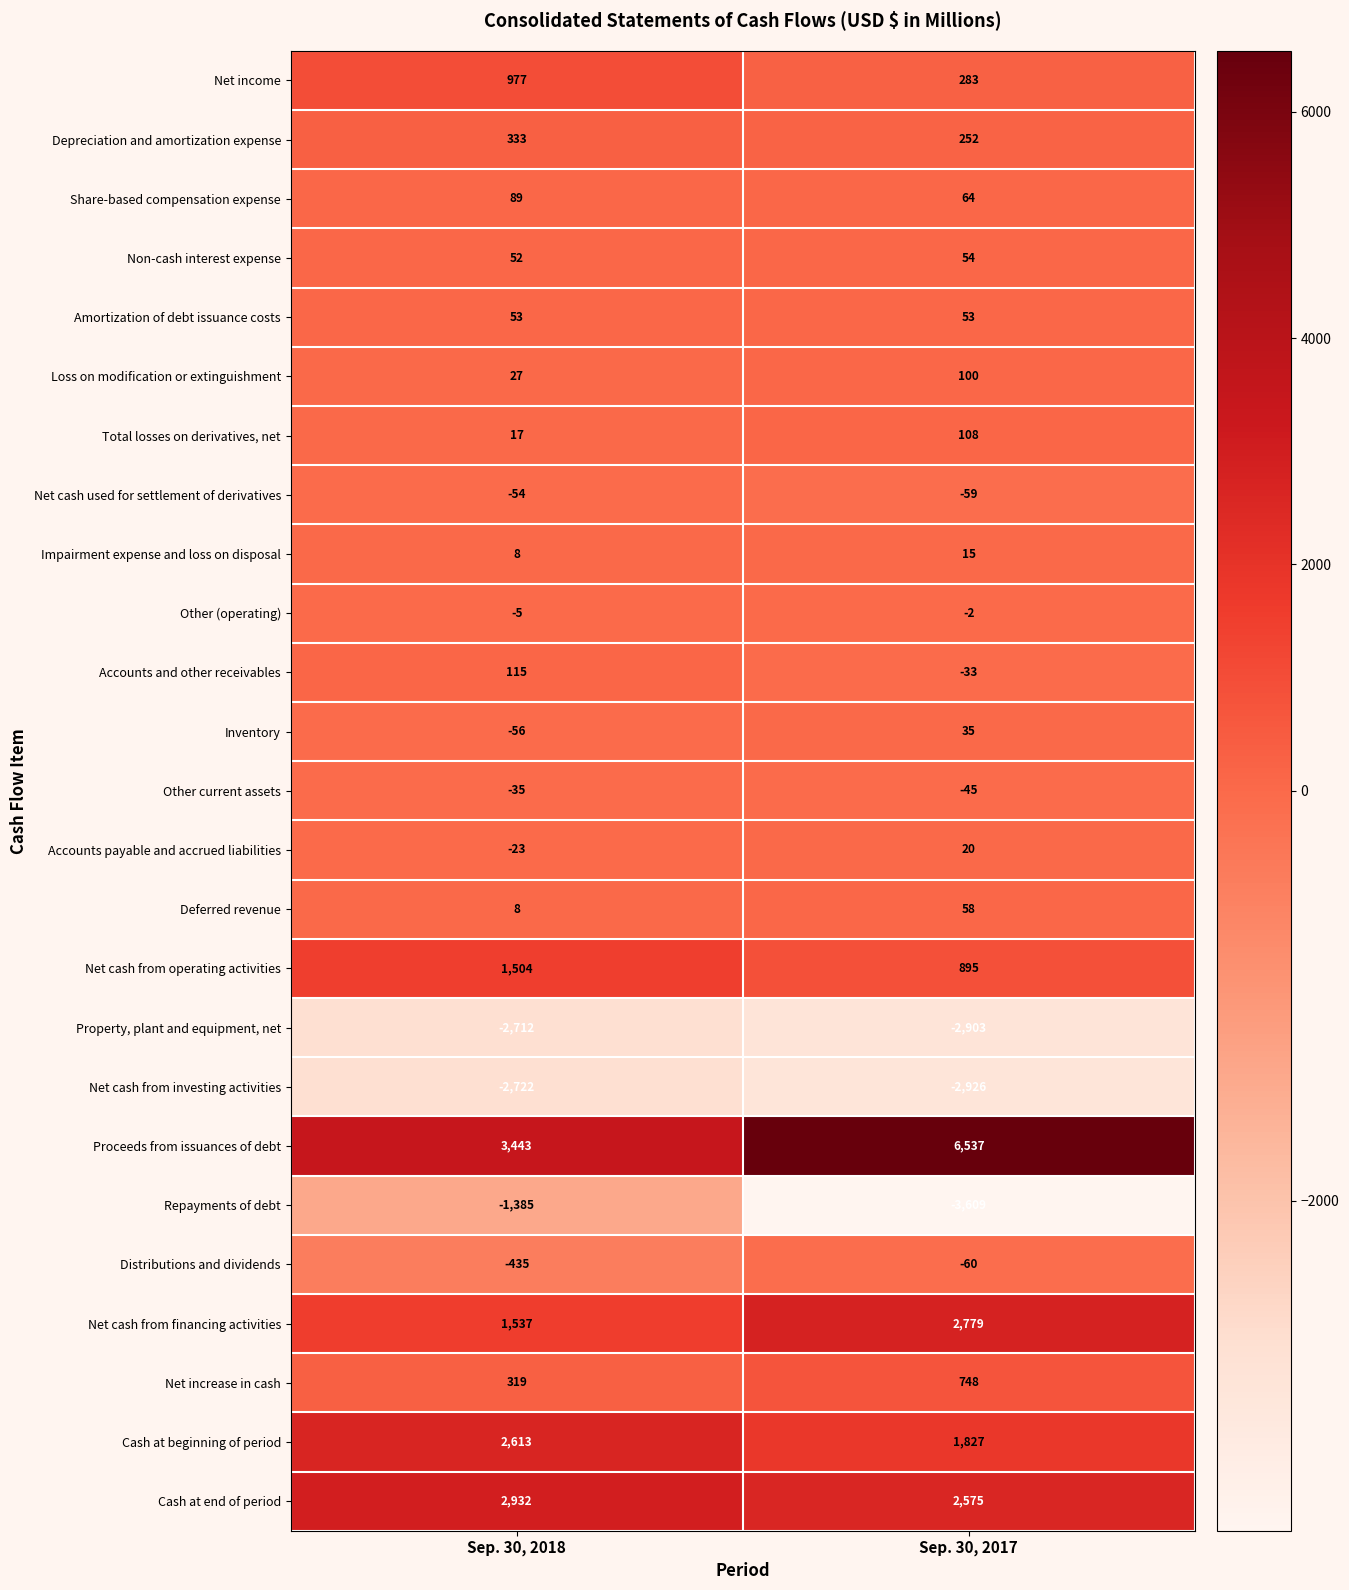

Rank the categories by Total losses on derivatives, net value from highest to lowest.

Sep. 30, 2017, Sep. 30, 2018